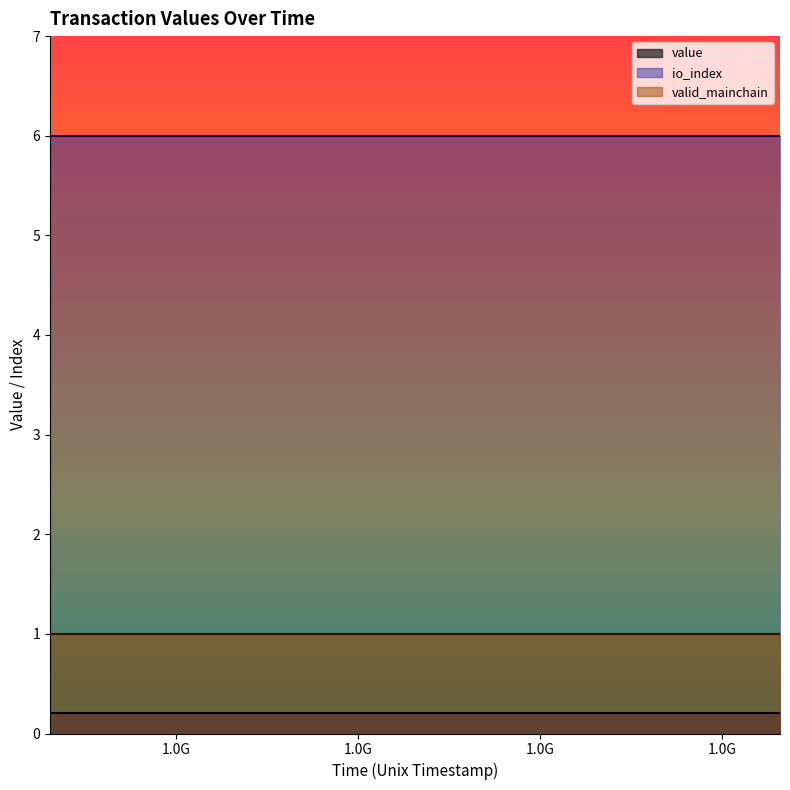

What is the sum of all io_index values?

144.0